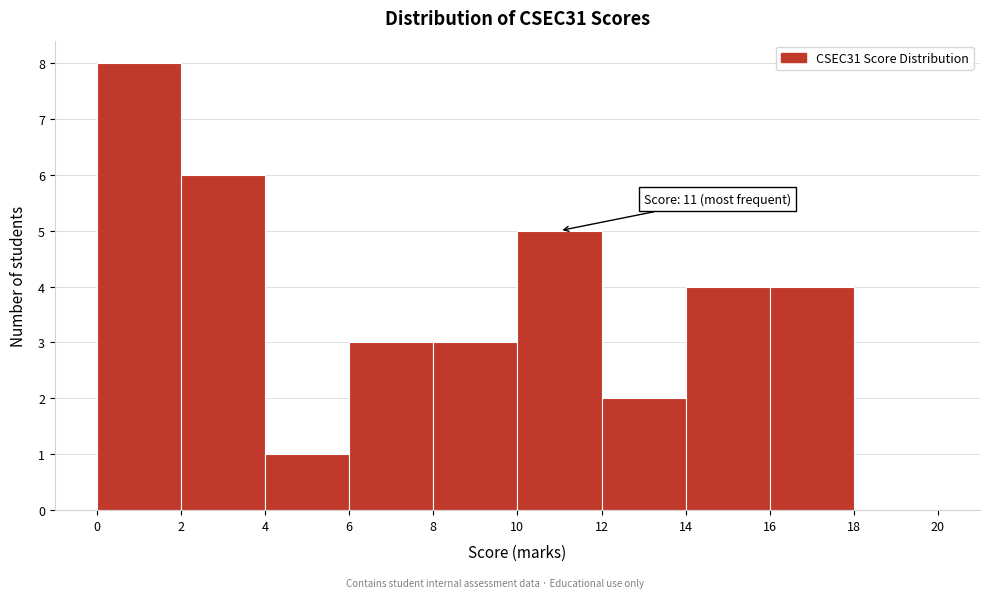

Which range on the x-axis has the tallest bar?

0 to 2